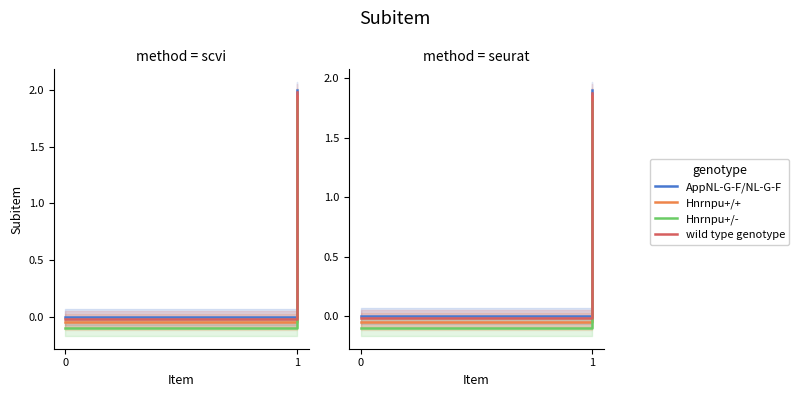

What is the difference between the maximum and minimum values in the AppNL-G-F/NL-G-F series?

1.9